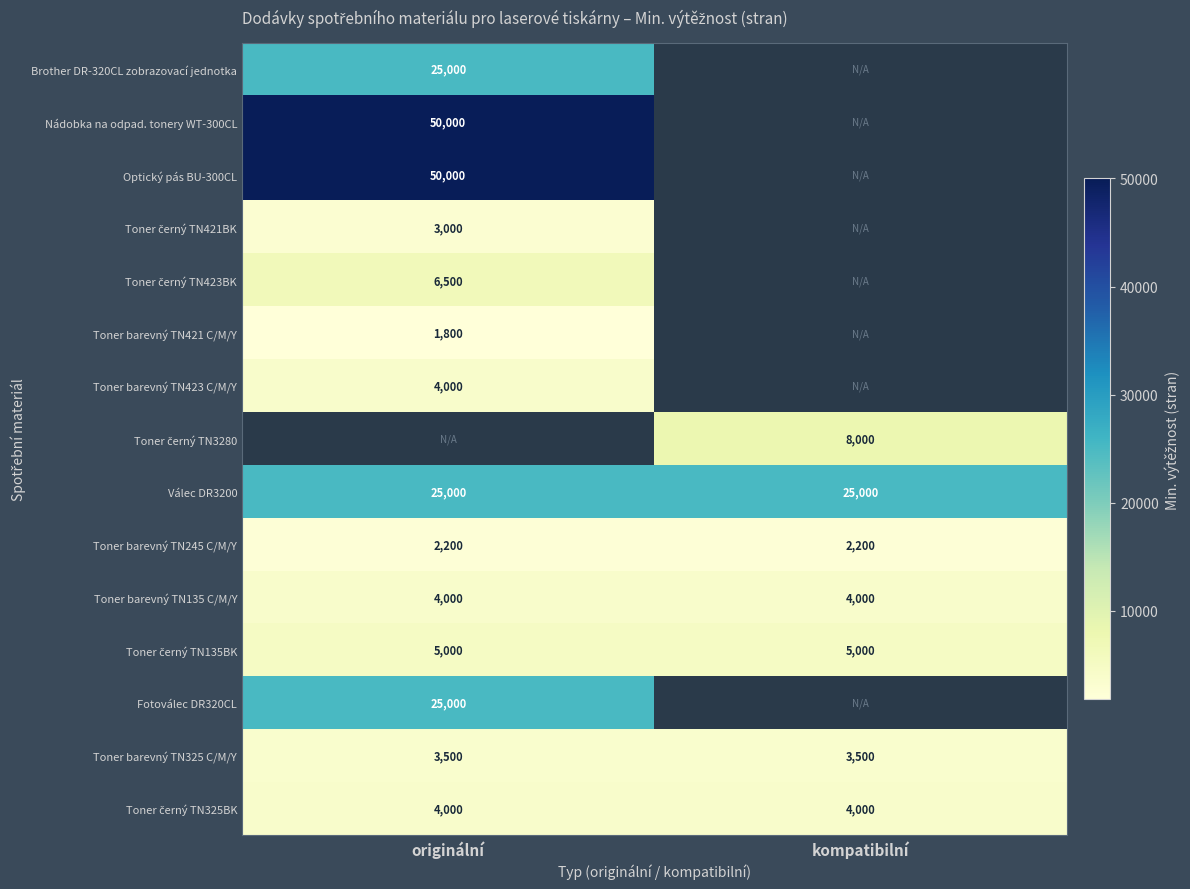

True or false: Nádobka na odpad. tonery WT-300CL has a value of 50000 at originální.

True